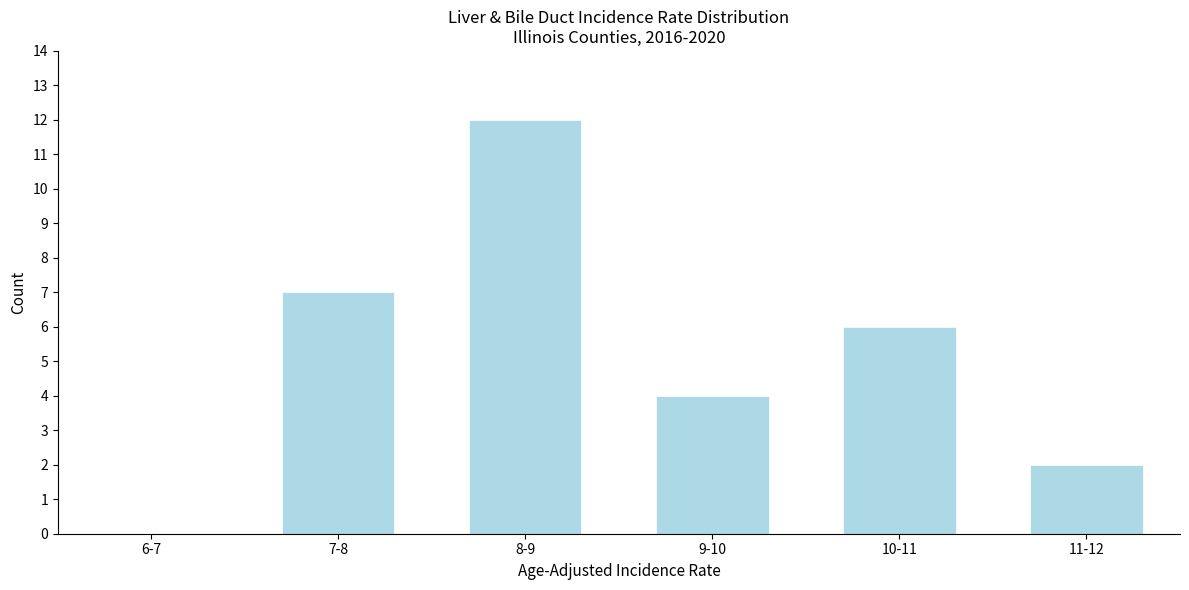

Reading right to left, list all the values displayed in this chart.

11-12=2	10-11=6	9-10=4	8-9=12	7-8=7	6-7=0